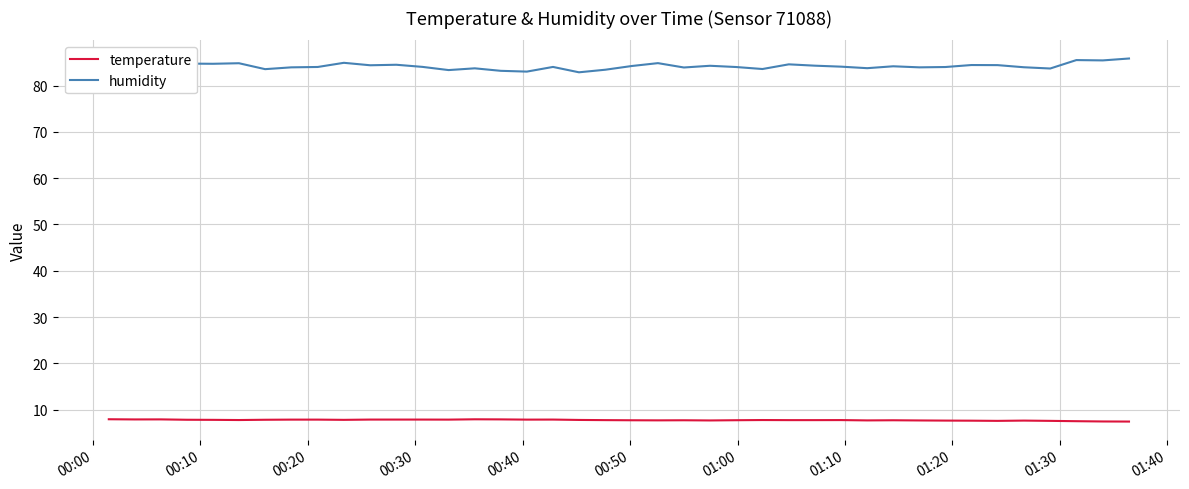

What is the average value of the temperature series?

7.7